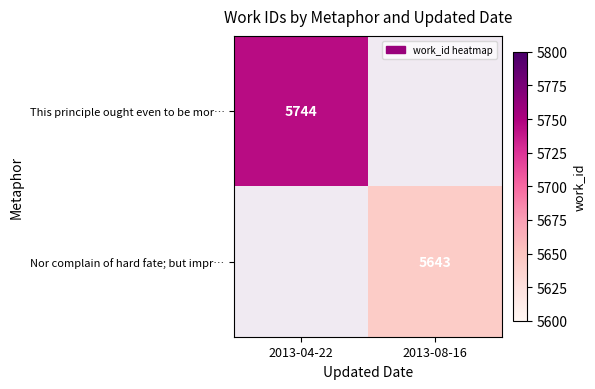

The Nor complain of hard fate; but impr… series shows 5643 at 2013-08-16. True or false?

True